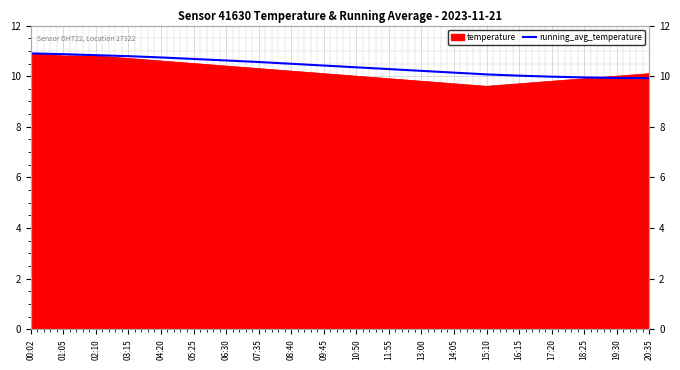

What is the average value?

10.4